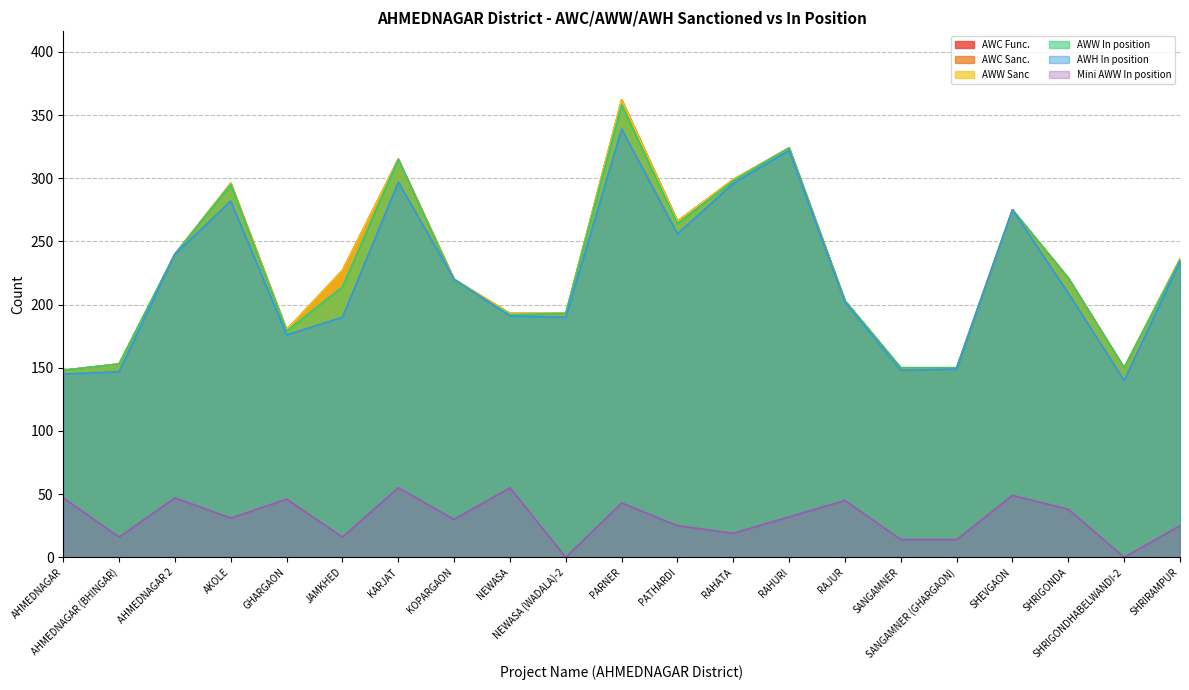

Count the number of categories in the chart.

21